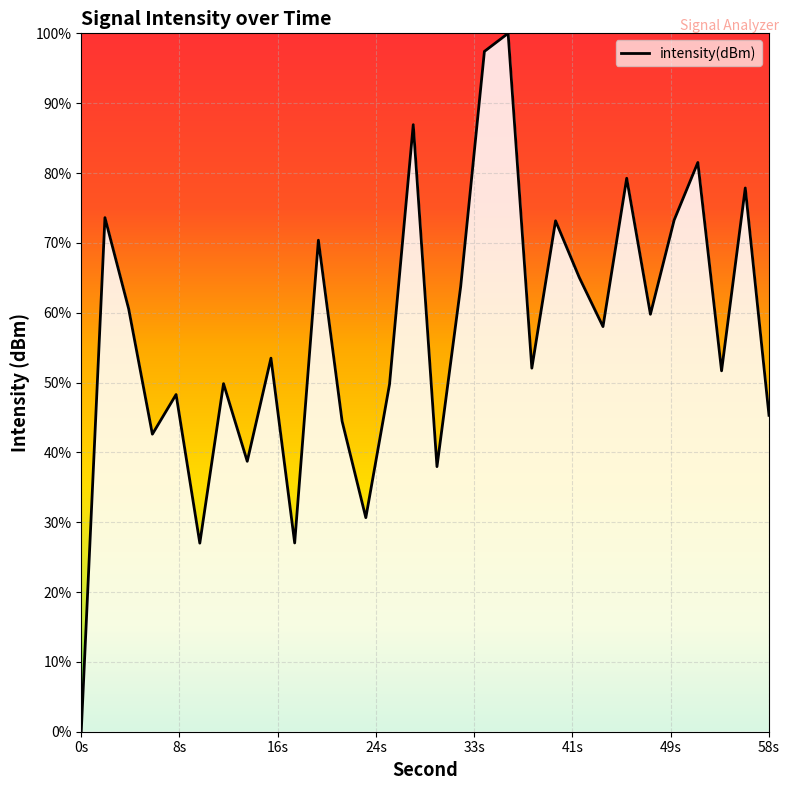

Is this an area chart (filled region under the line)?

Yes